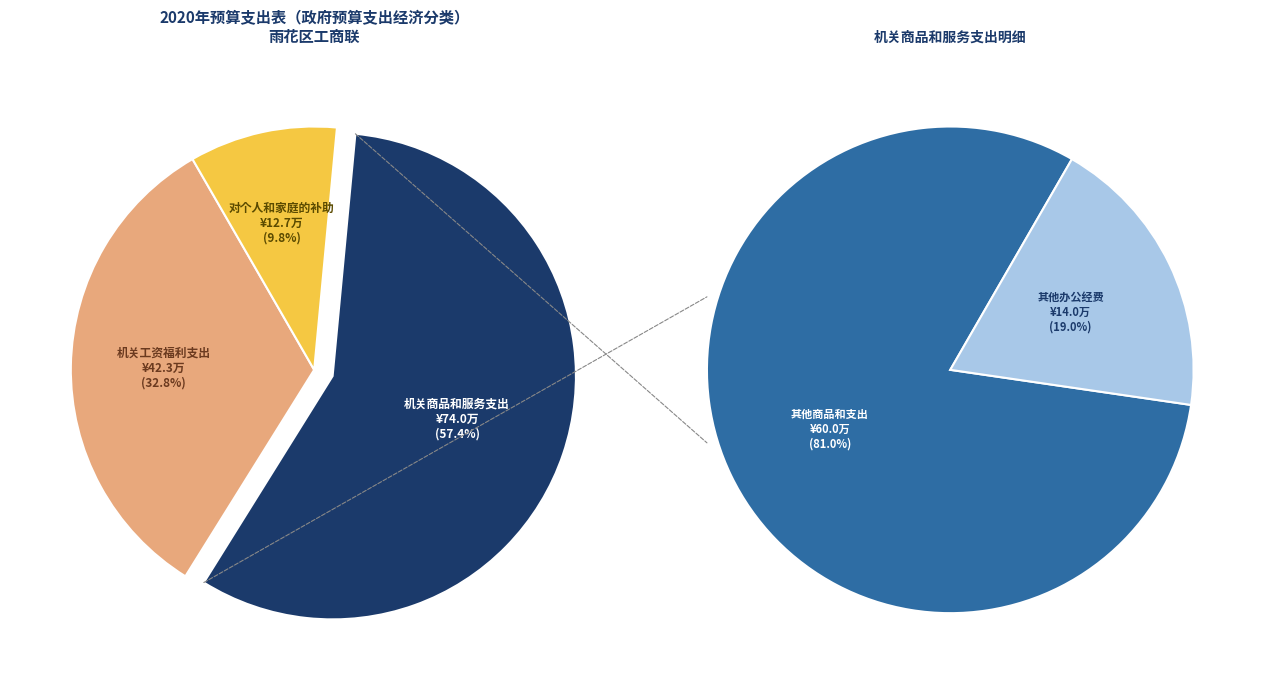

How many slices are in this pie chart?

3